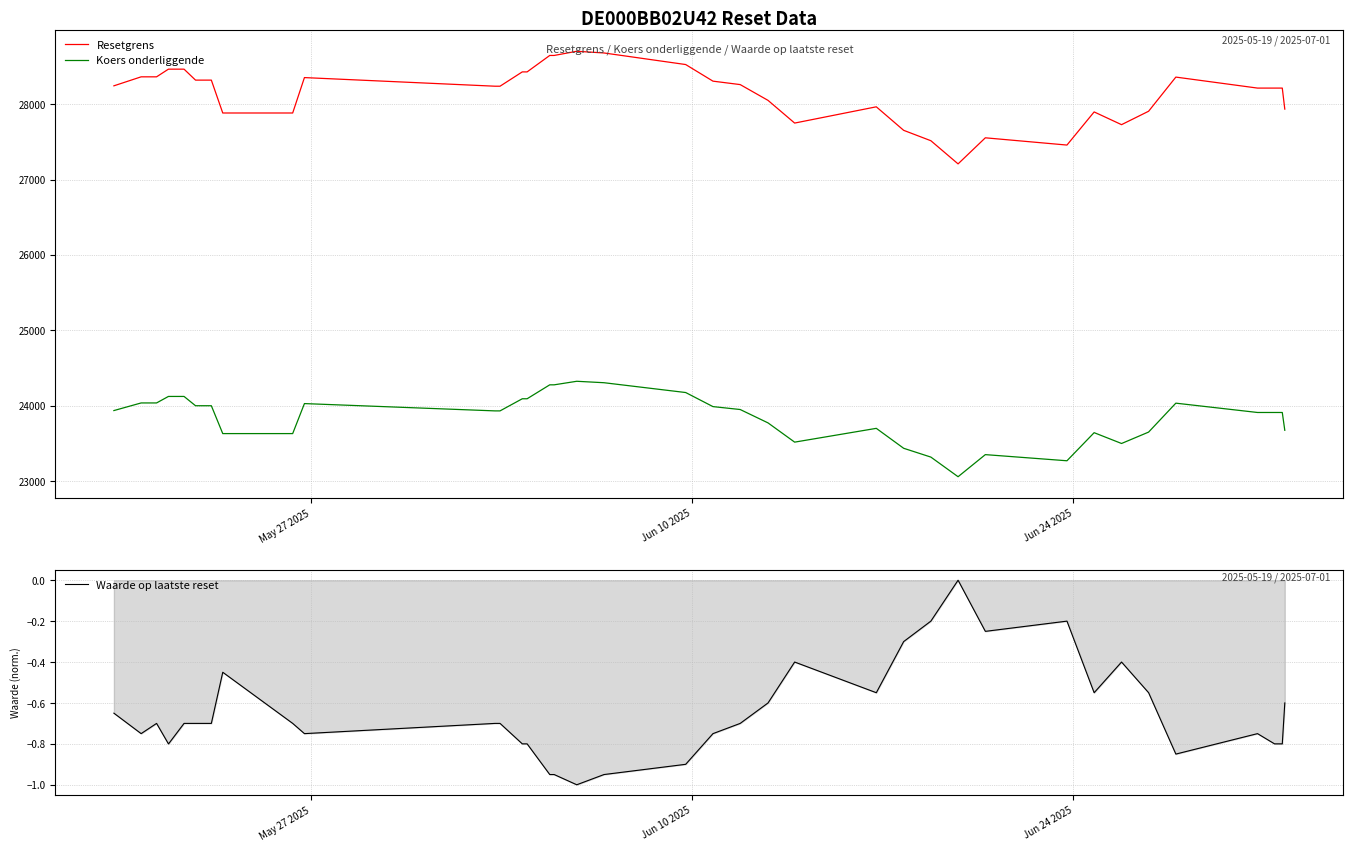

True or false: Resetgrens and Waarde op laatste reset cross at least once.

False